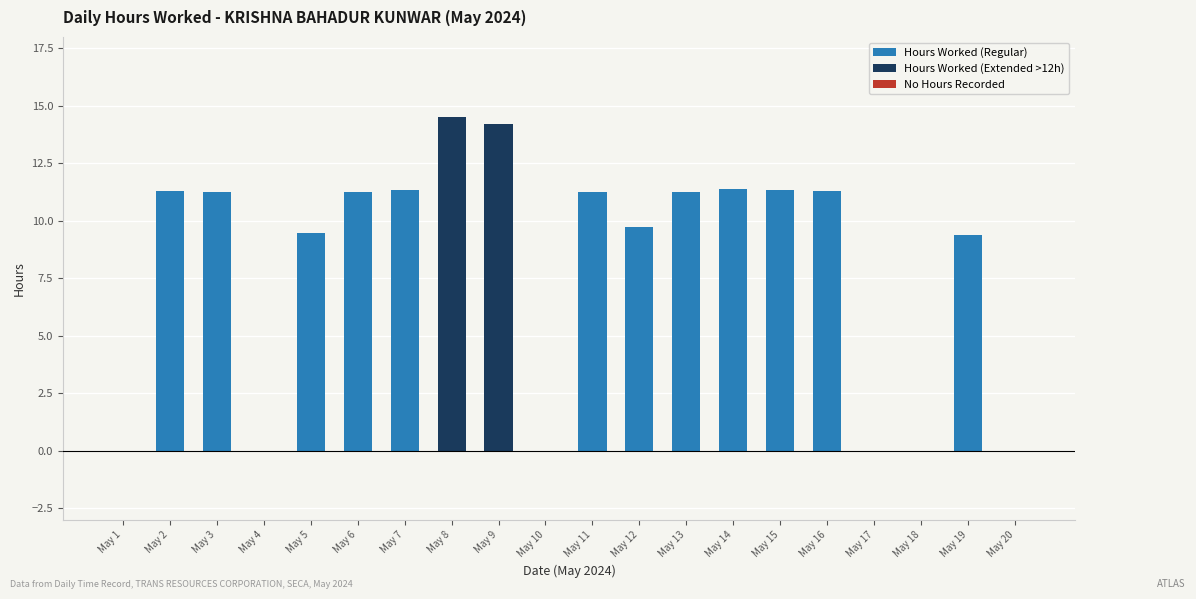

Does the chart contain stacked bars?

No